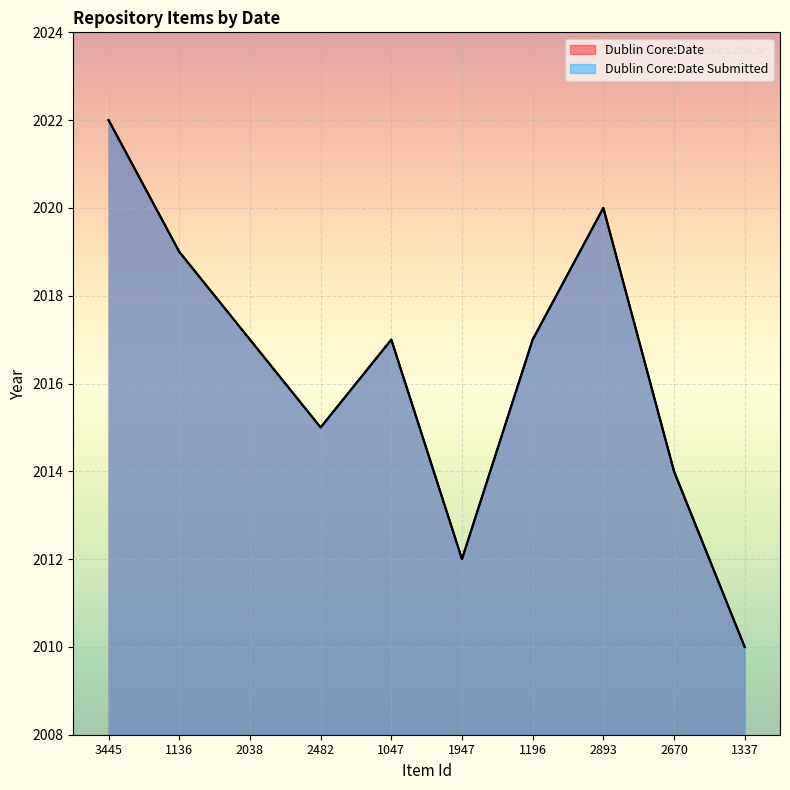

What is the maximum value for Dublin Core:Date Submitted?

2022